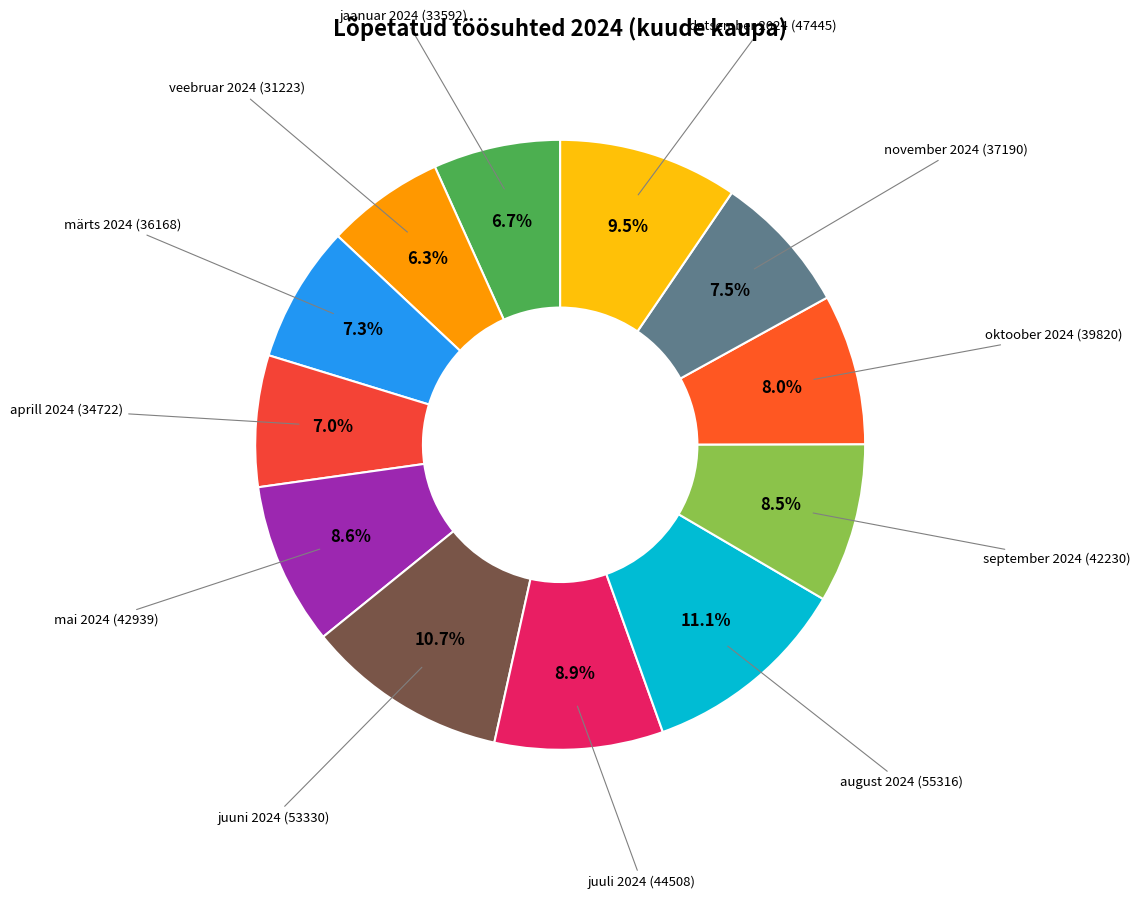

Does any single category account for the majority?

No